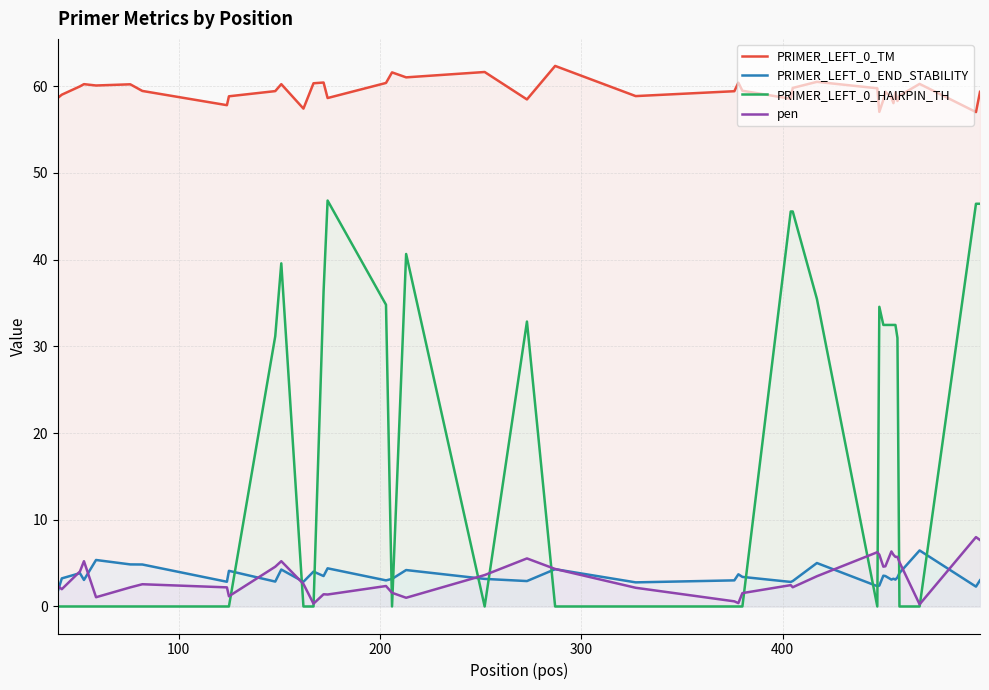

Which series has the largest total across all categories?

PRIMER_LEFT_0_TM